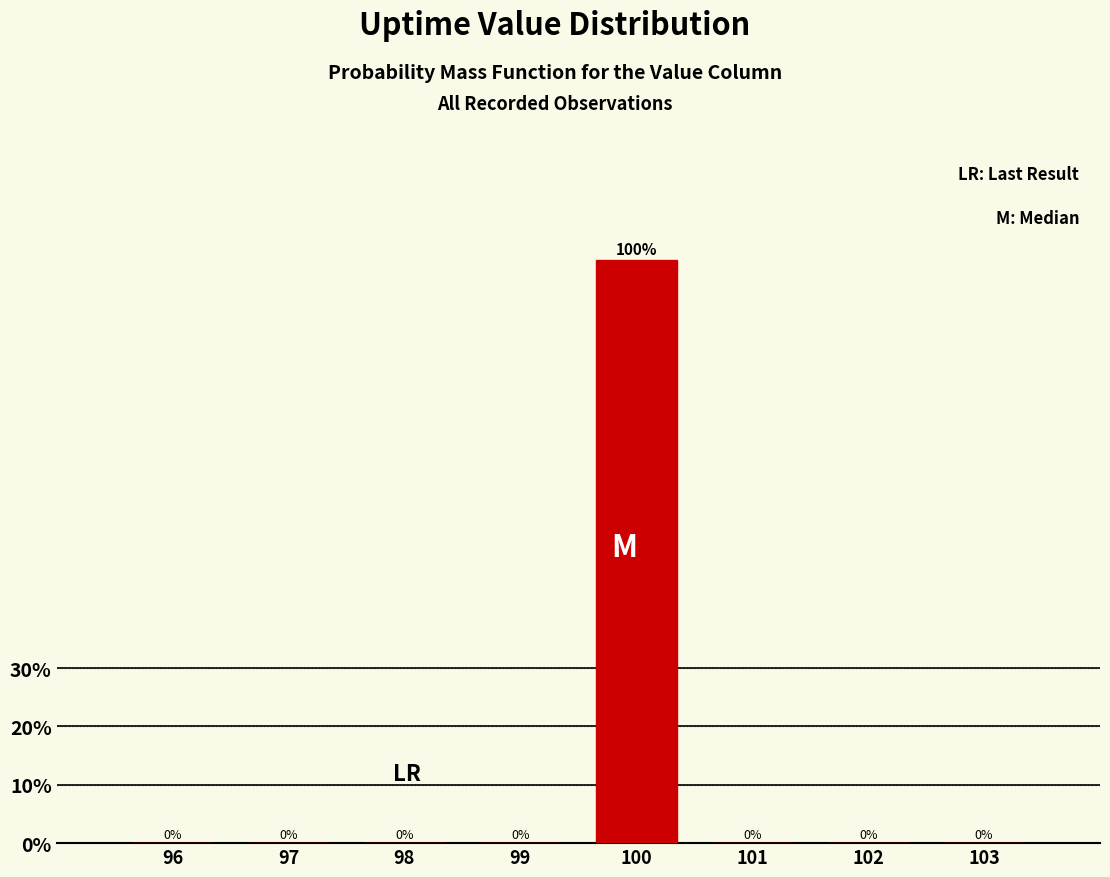

Reading left to right, transcribe this chart: for each bar, give the range it covers on the x-axis and its height.

95.5 to 96.5: 0
96.5 to 97.5: 0
97.5 to 98.5: 0
98.5 to 99.5: 0
99.5 to 100.5: 100
100.5 to 101.5: 0
101.5 to 102.5: 0
102.5 to 103.5: 0